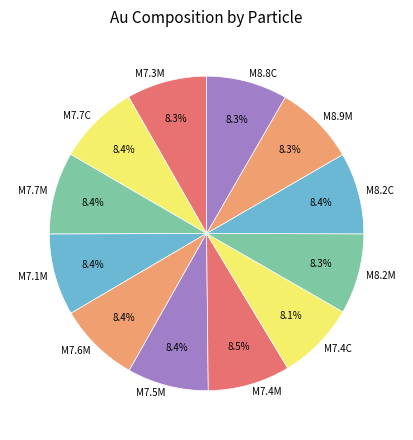

To the nearest percent, what portion does M8.2C represent?

8%